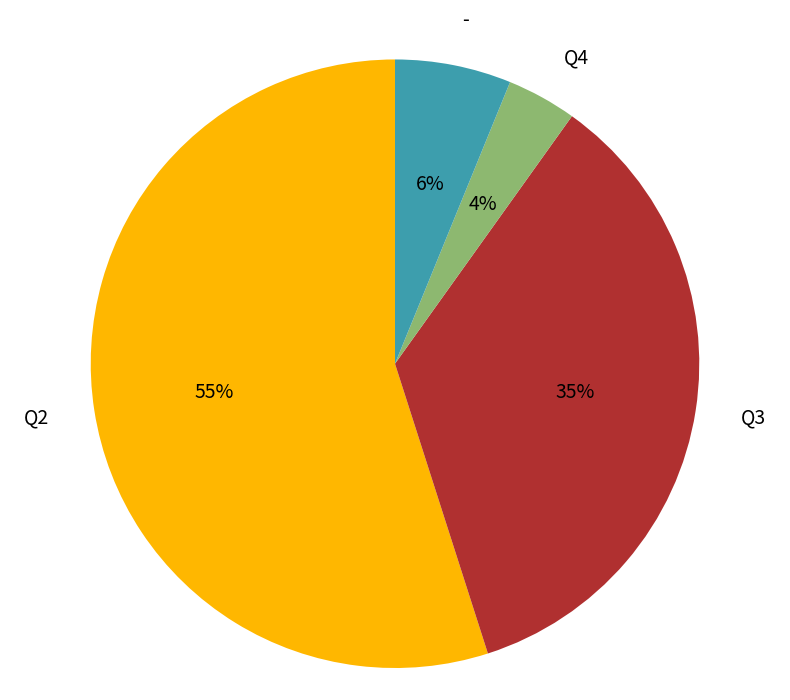

Rank the categories by value from highest to lowest.

Q2, Q3, -, Q4